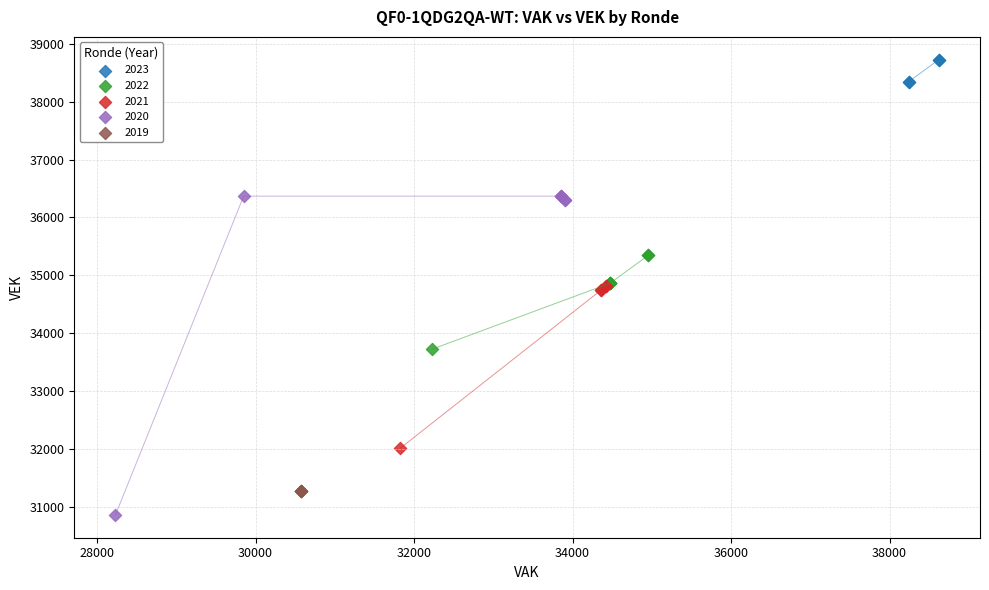

Which series reaches the minimum Y coordinate?

2020